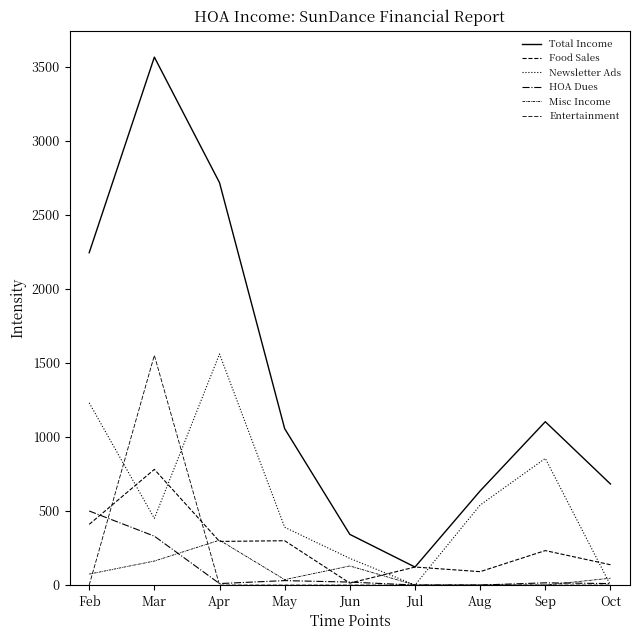

True or false: Newsletter Ads and Food Sales intersect in this chart.

True